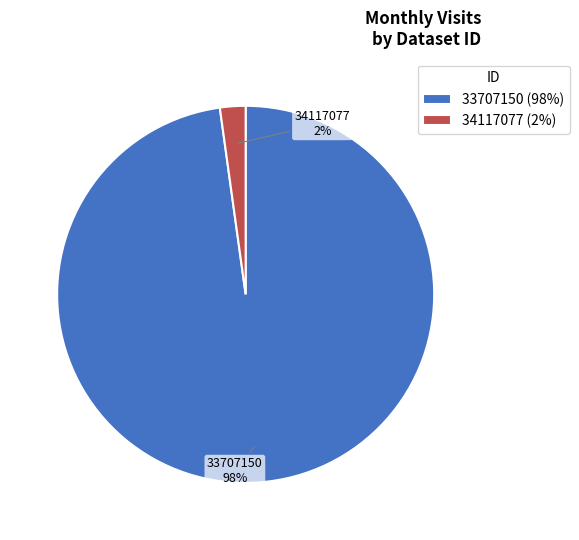

To the nearest percent, what percentage of the pie is 34117077?

2%